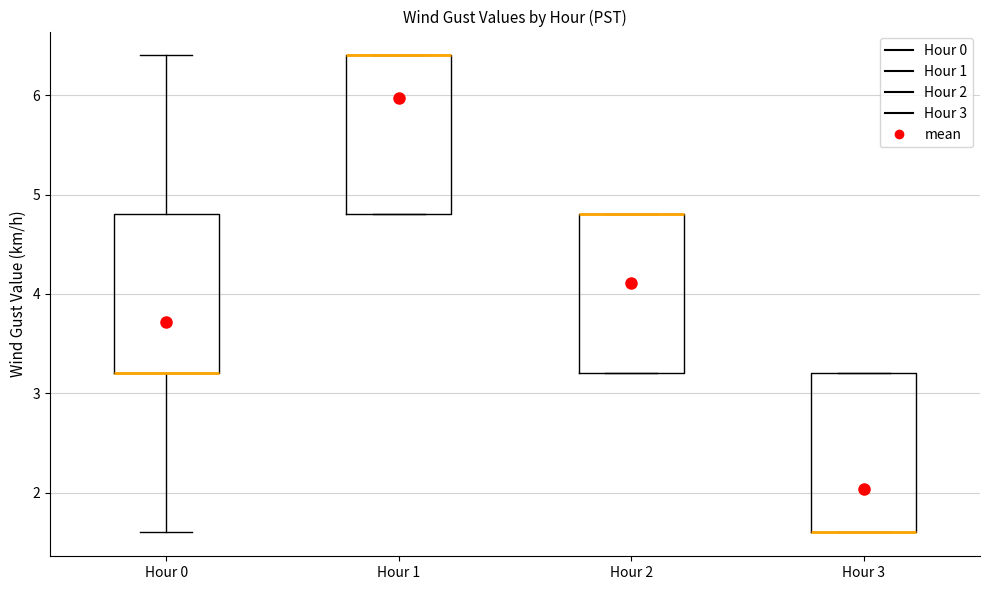

Where is the upper edge of the box for Hour 3 on the y-axis? The values are not printed on the chart, so give them approximately, as read against the axis.

3.2